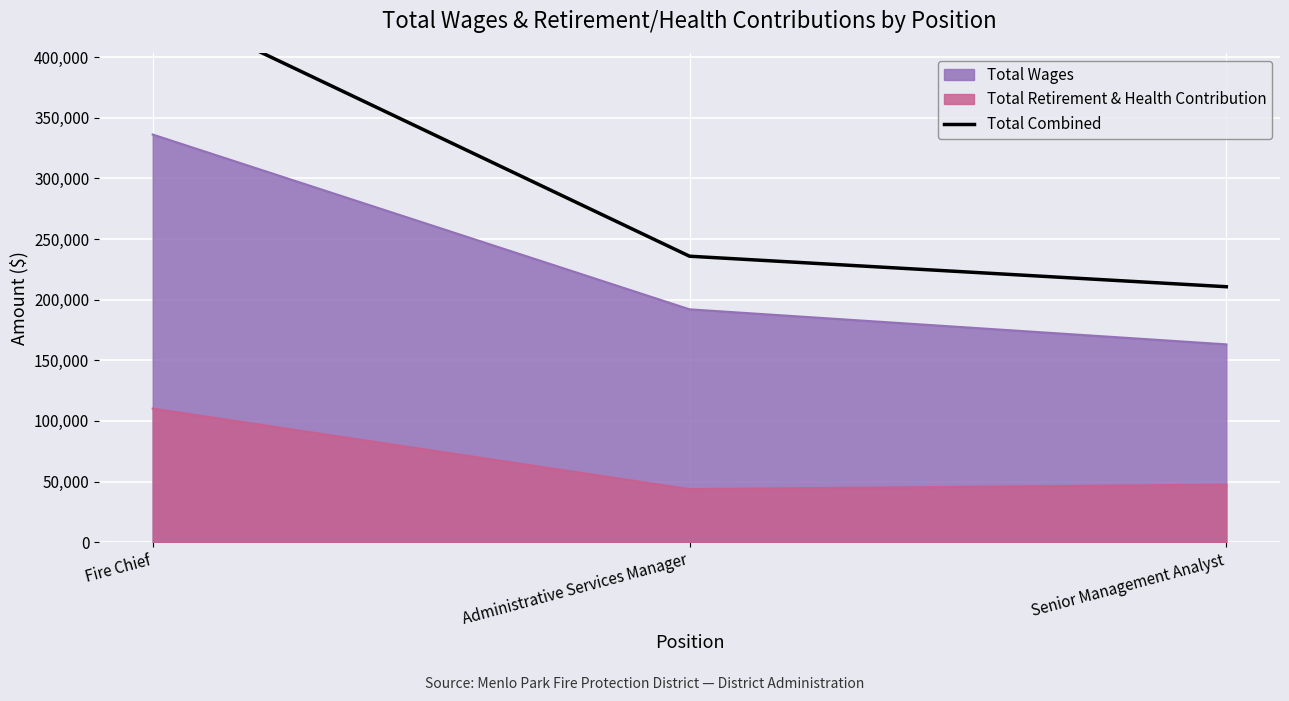

Which has a higher value, Senior Management Analyst or Fire Chief?

Fire Chief